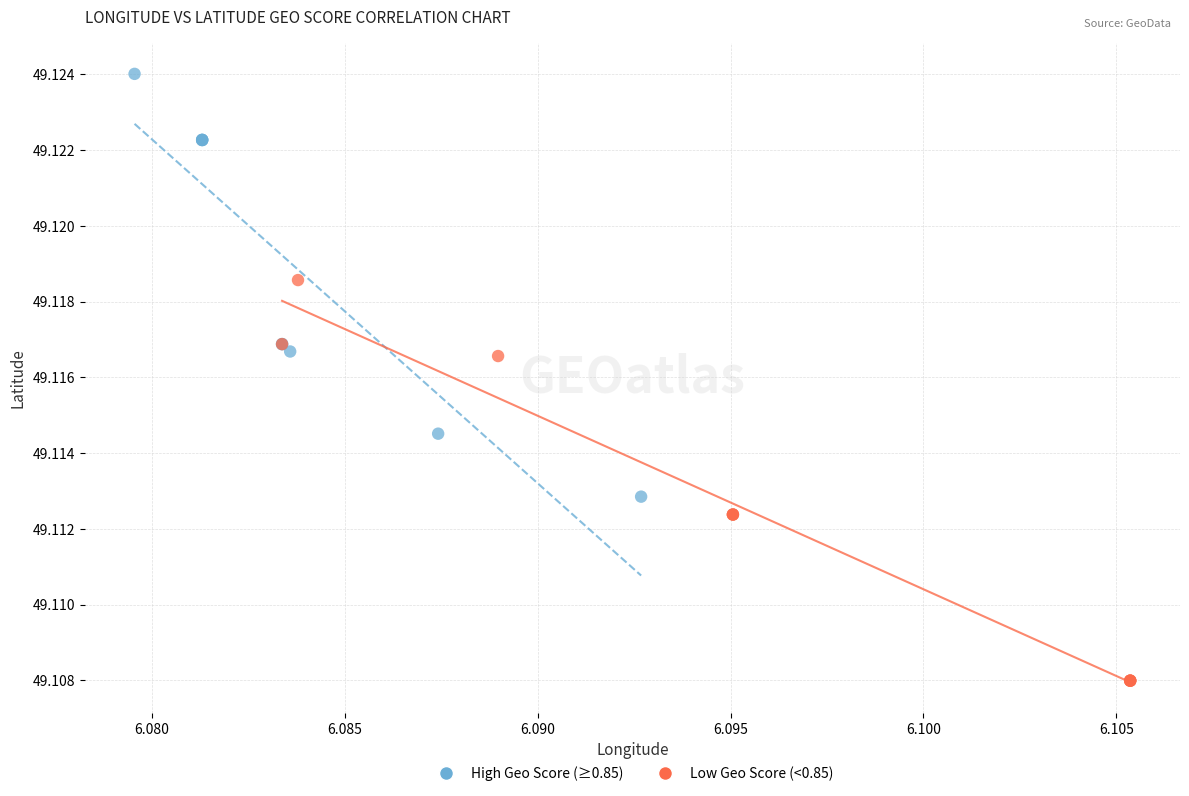

Which series reaches the minimum Y coordinate?

Low Geo Score (<0.85)